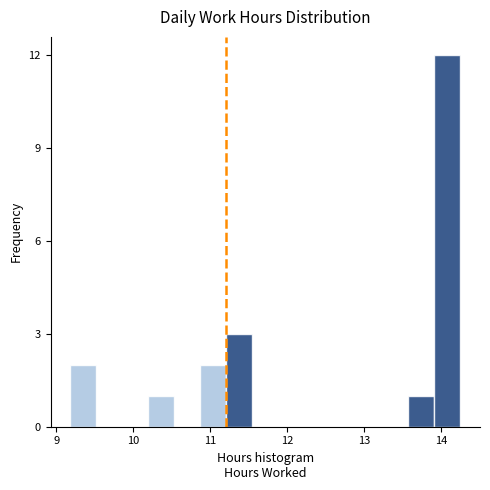

Read against the x-axis, roughly where is the centre of the tallest bar?

14.1